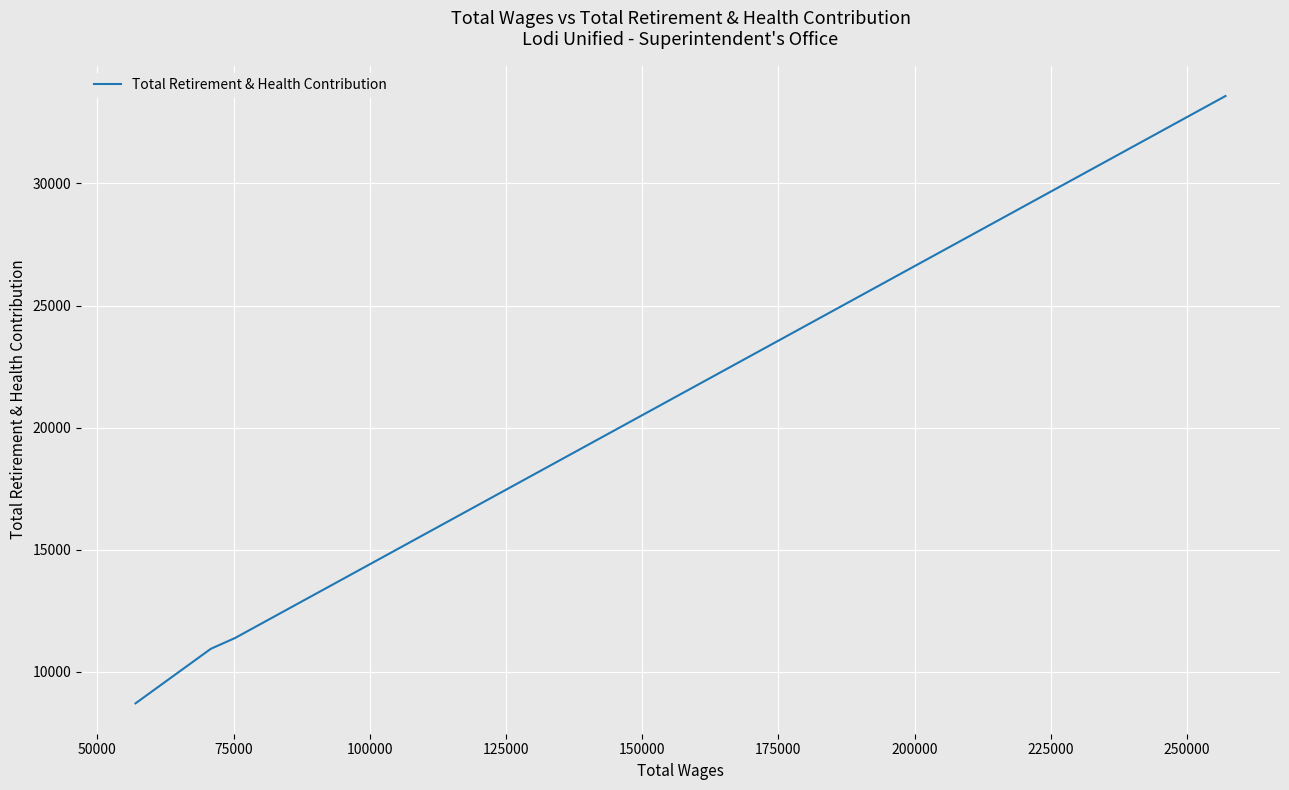

True or false: there are more than 1 points higher than both neighbors.

False